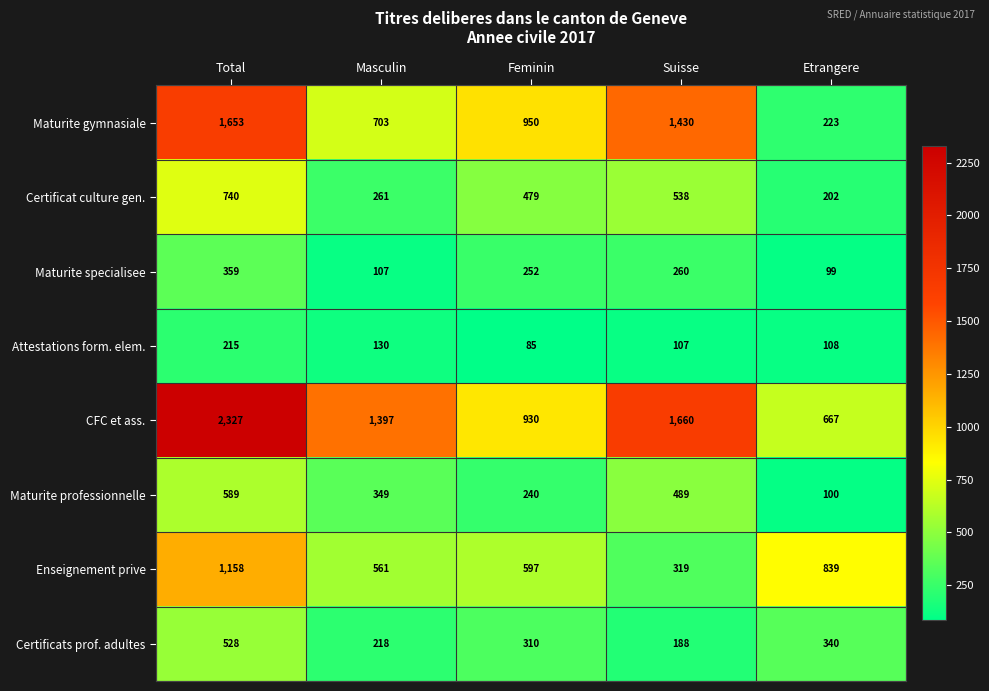

The value of Attestations form. elem. at Feminin is 85. True or false?

True